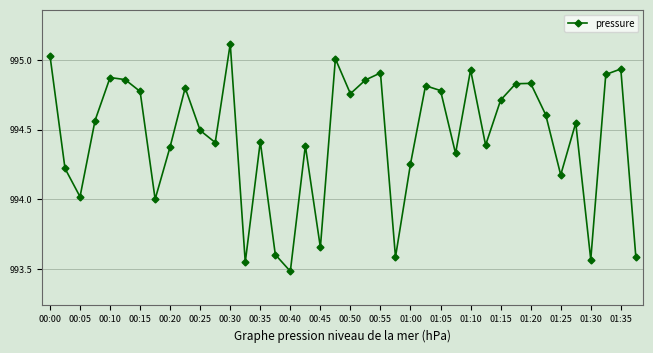

How many points are lower than both their immediate neighbors (excluding endpoints)?

12